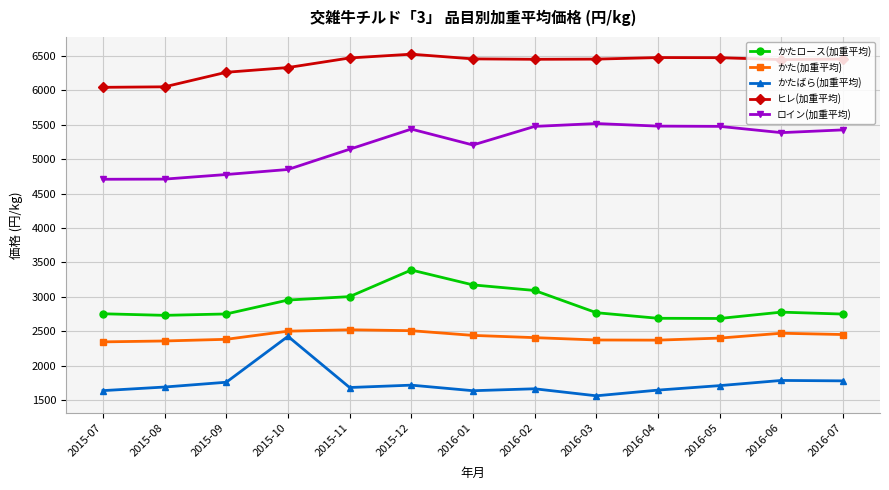

Where is the first local maximum for ロイン(加重平均)?

2015-12